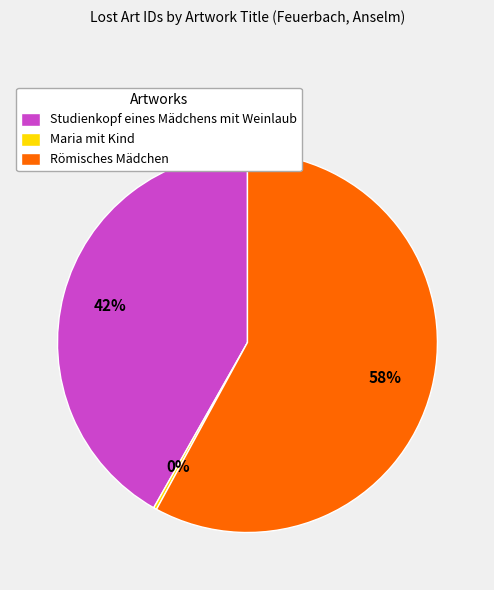

To the nearest percent, what is the difference between the largest and smallest slice percentages?

58%